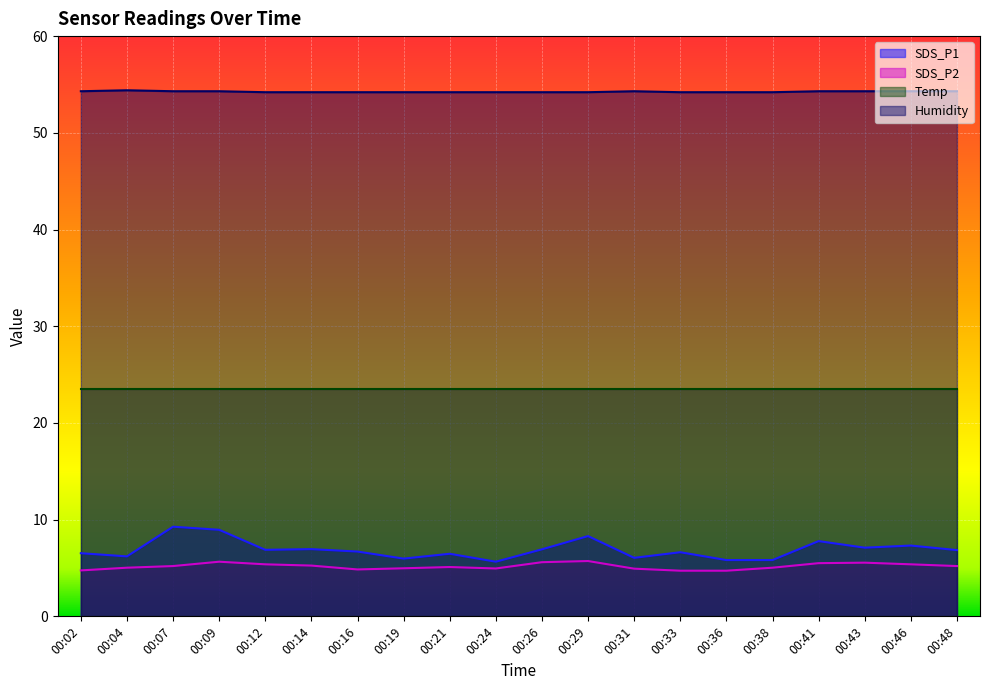

The value of Humidity at 00:38 is 14.8. True or false?

False